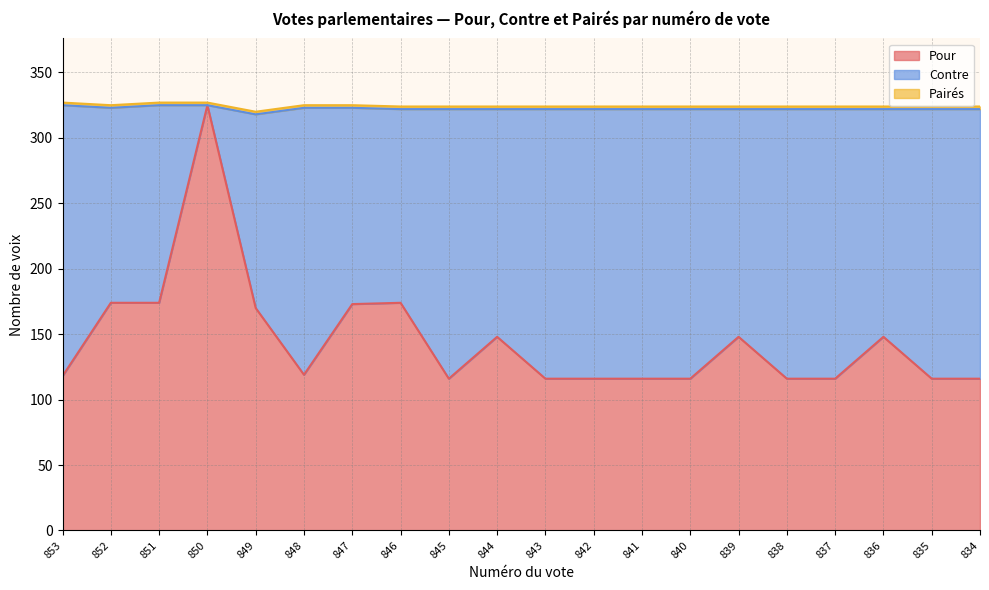

True or false: Pour and Contre cross at least once.

True